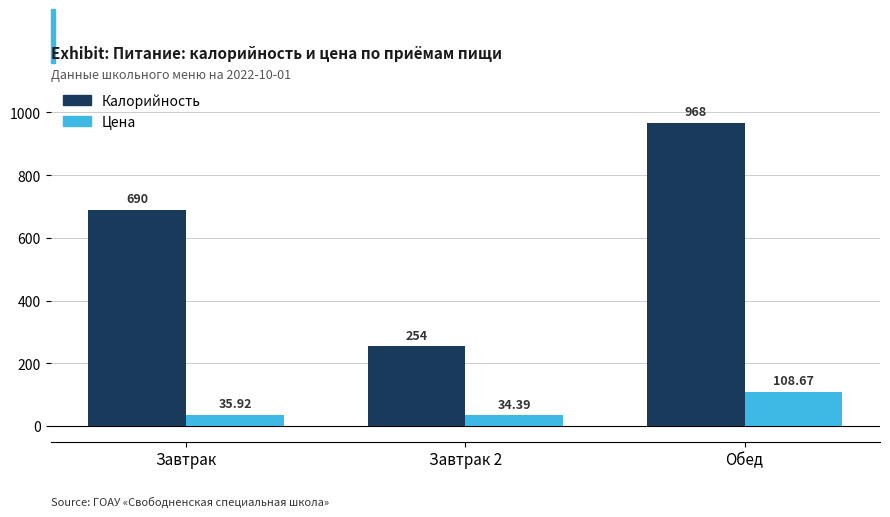

True or false: Калорийность has a value of 690.0 at Завтрак.

True